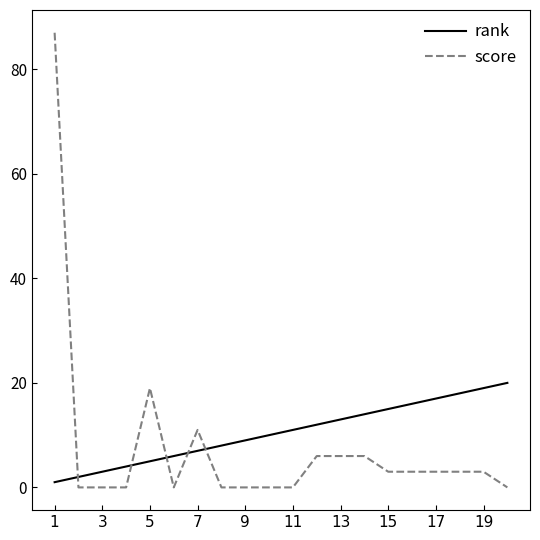

How many intersections are there between score and rank?

5